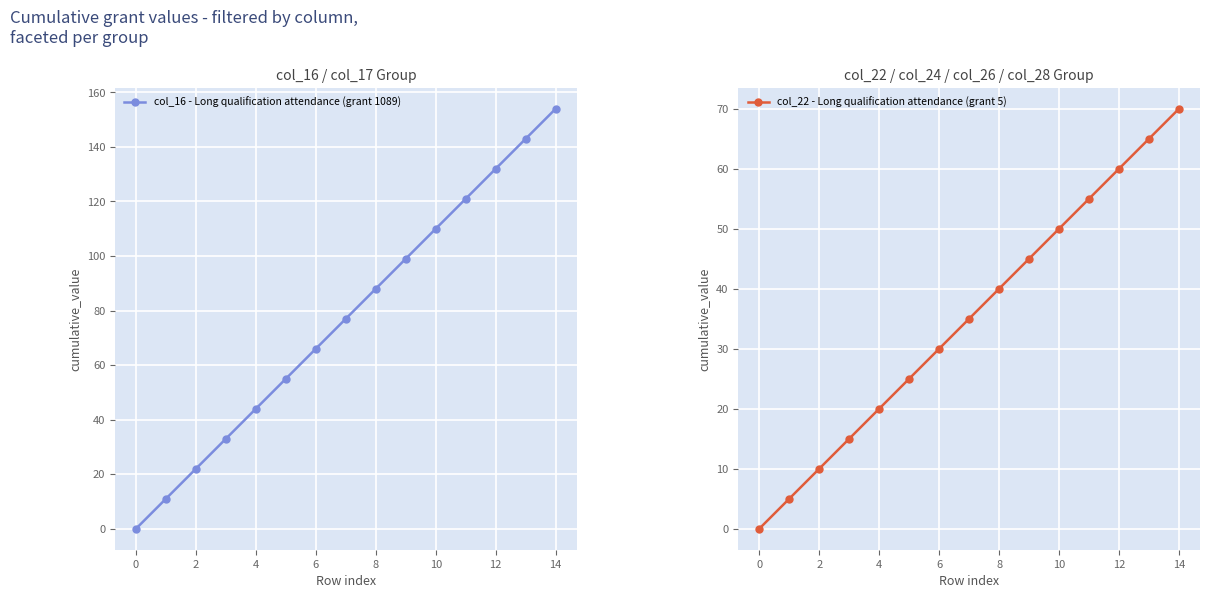

What is the highest value of the col_22 - Long qualification attendance (grant 5) series?

70